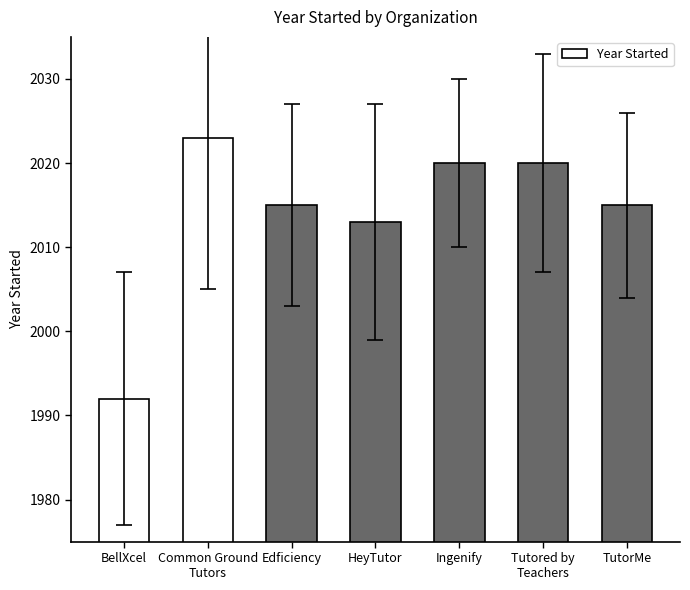

Which label corresponds to the smallest value in the chart?

BellXcel